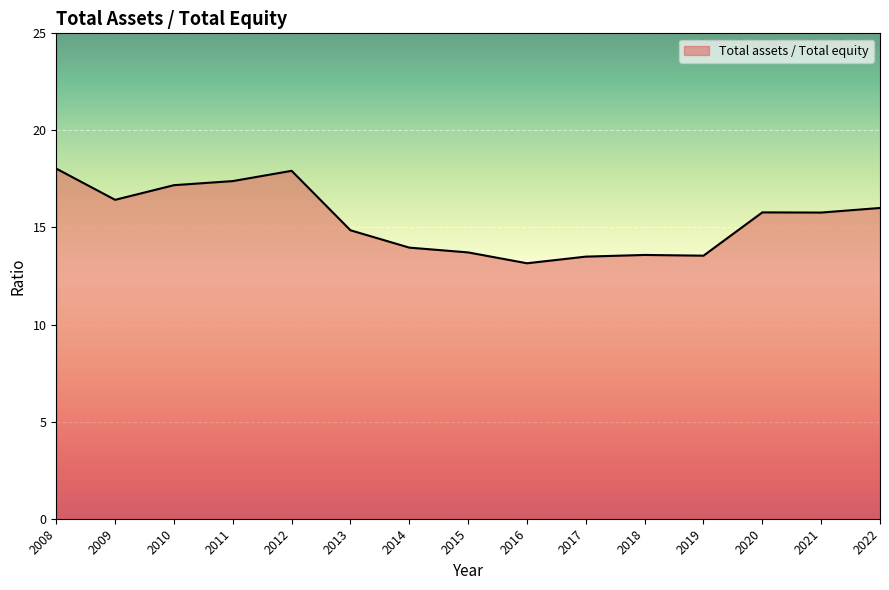

The chart shows a value of 27.0 at 2020. True or false?

False